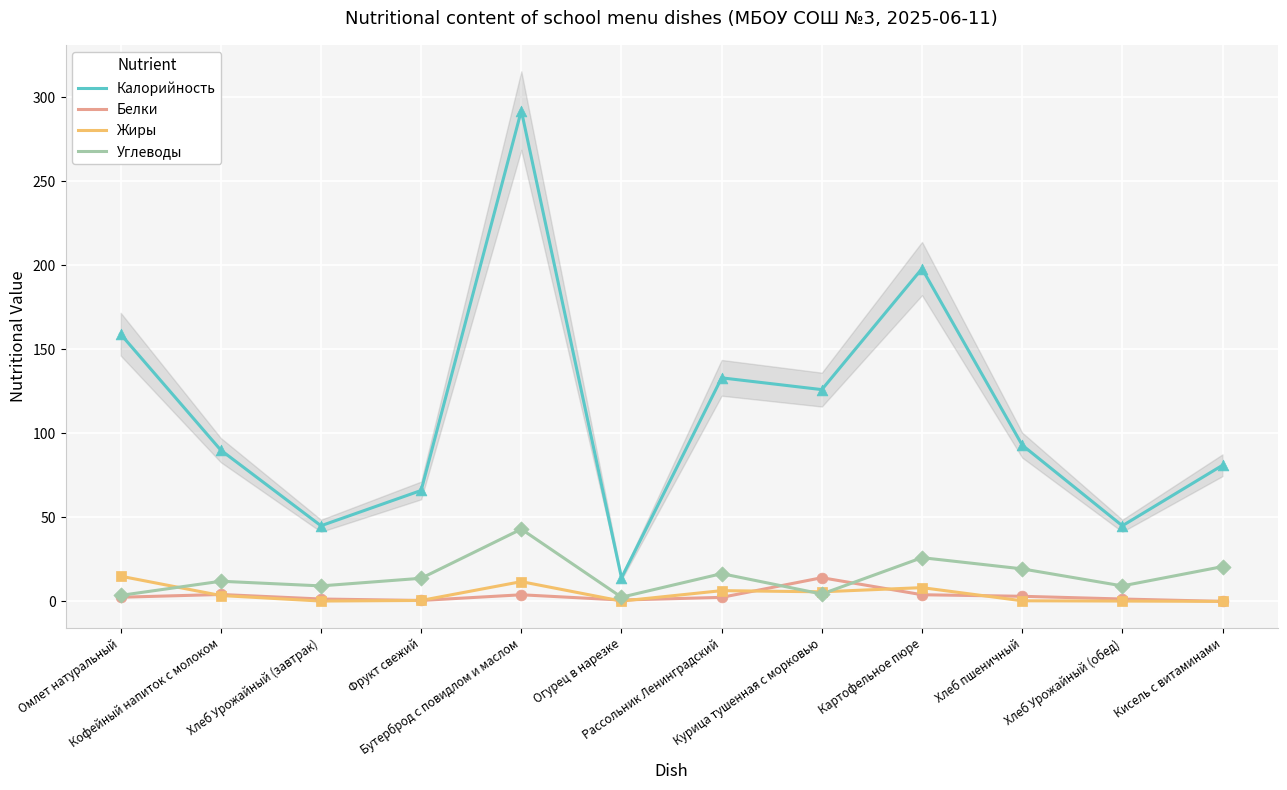

Is the value of Углеводы at Фрукт свежий greater than the value of Жиры at Омлет натуральный?

No